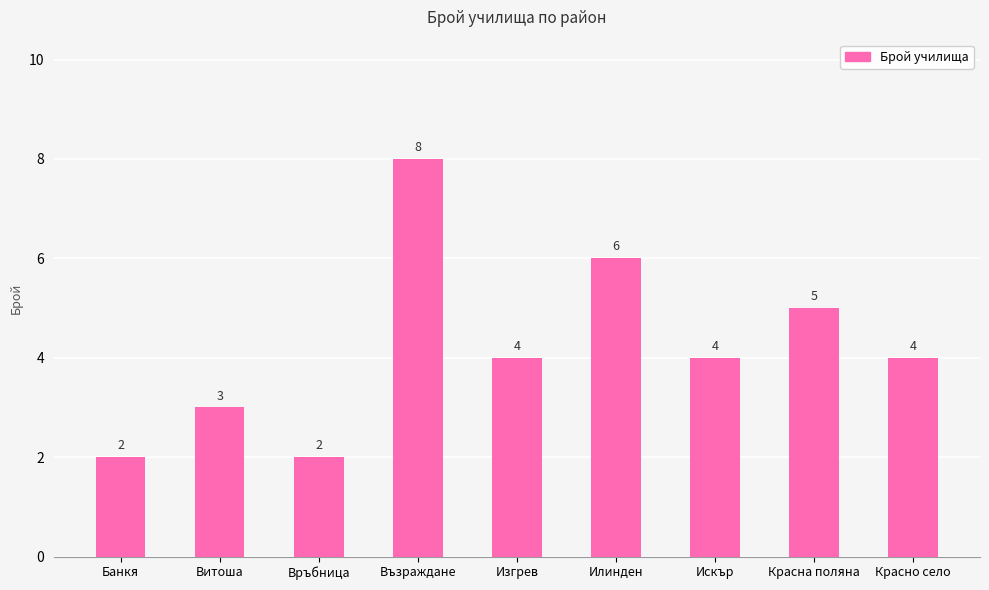

Does the chart contain stacked bars?

No